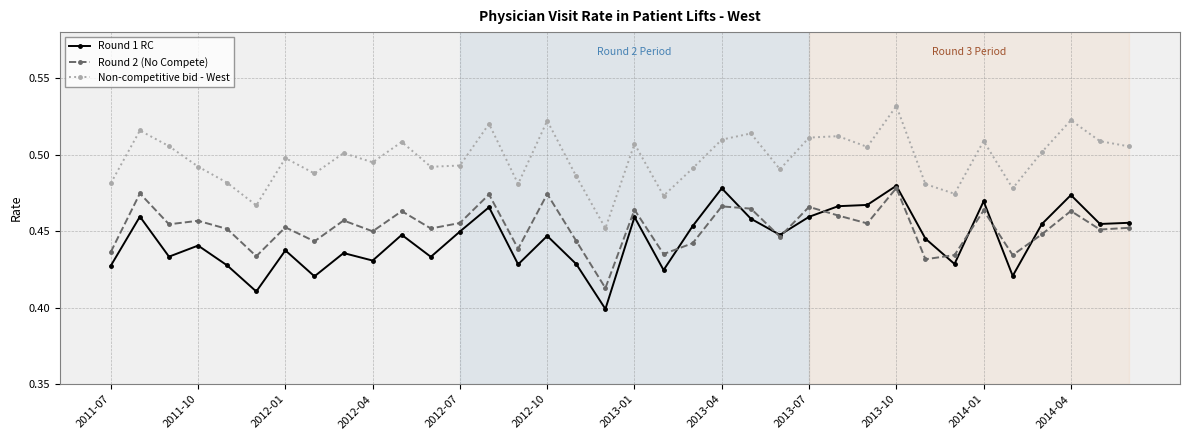

True or false: Round 2 (No Compete) has more than 2 points higher than both neighbors.

True